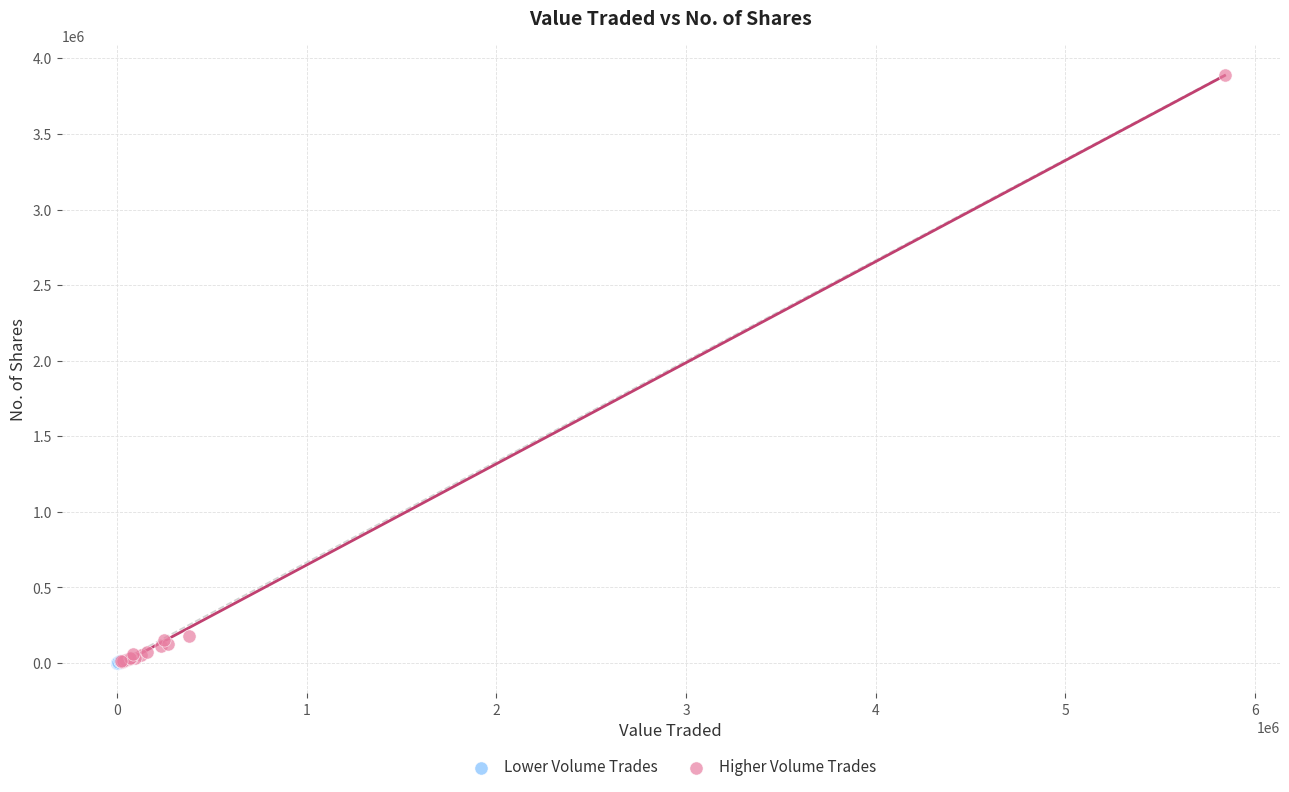

Which series contains the highest Y value?

Higher Volume Trades